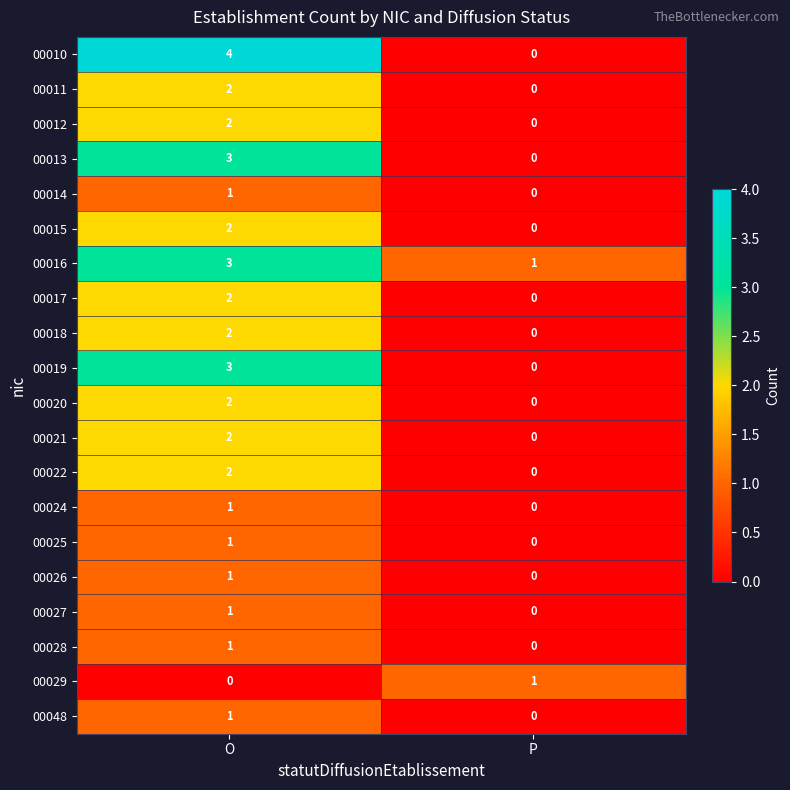

At which category is the sum across all series the highest?

O